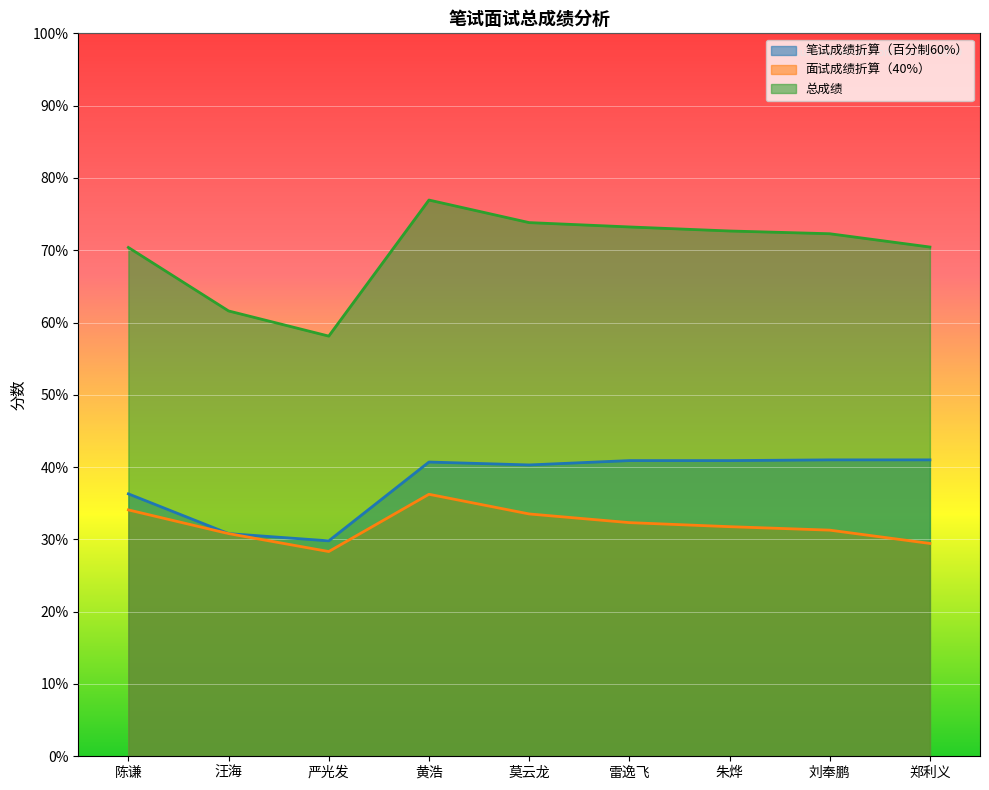

What is the difference between the second highest and second lowest values in the 笔试成绩折算（百分制60%） series?

10.2